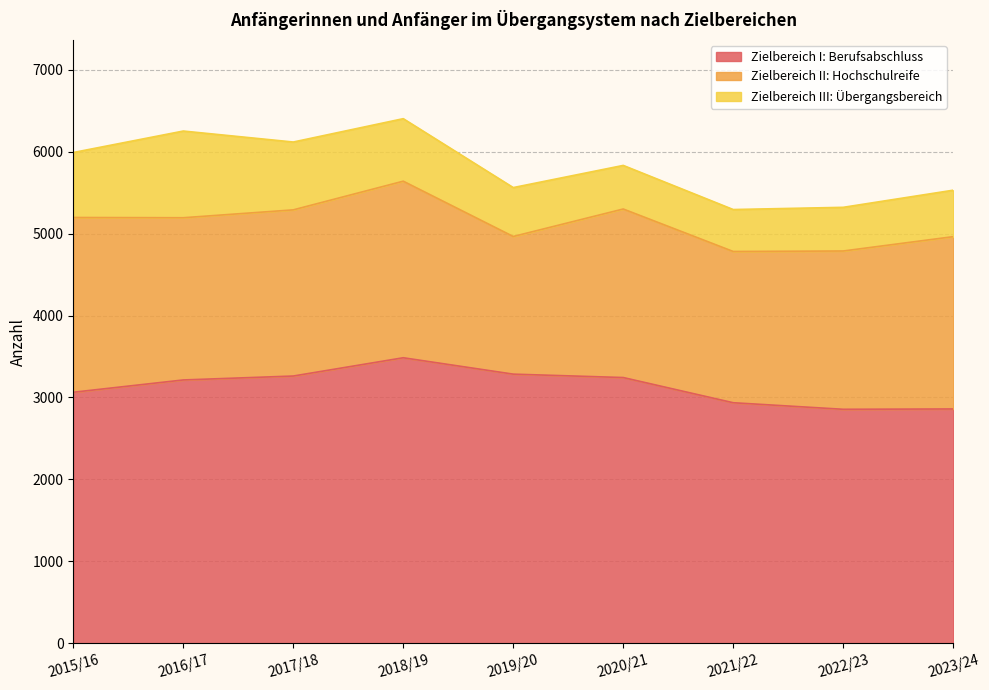

List the labels in order of Zielbereich III: Übergangsbereich value, smallest first.

2021/22, 2020/21, 2022/23, 2023/24, 2019/20, 2018/19, 2015/16, 2017/18, 2016/17